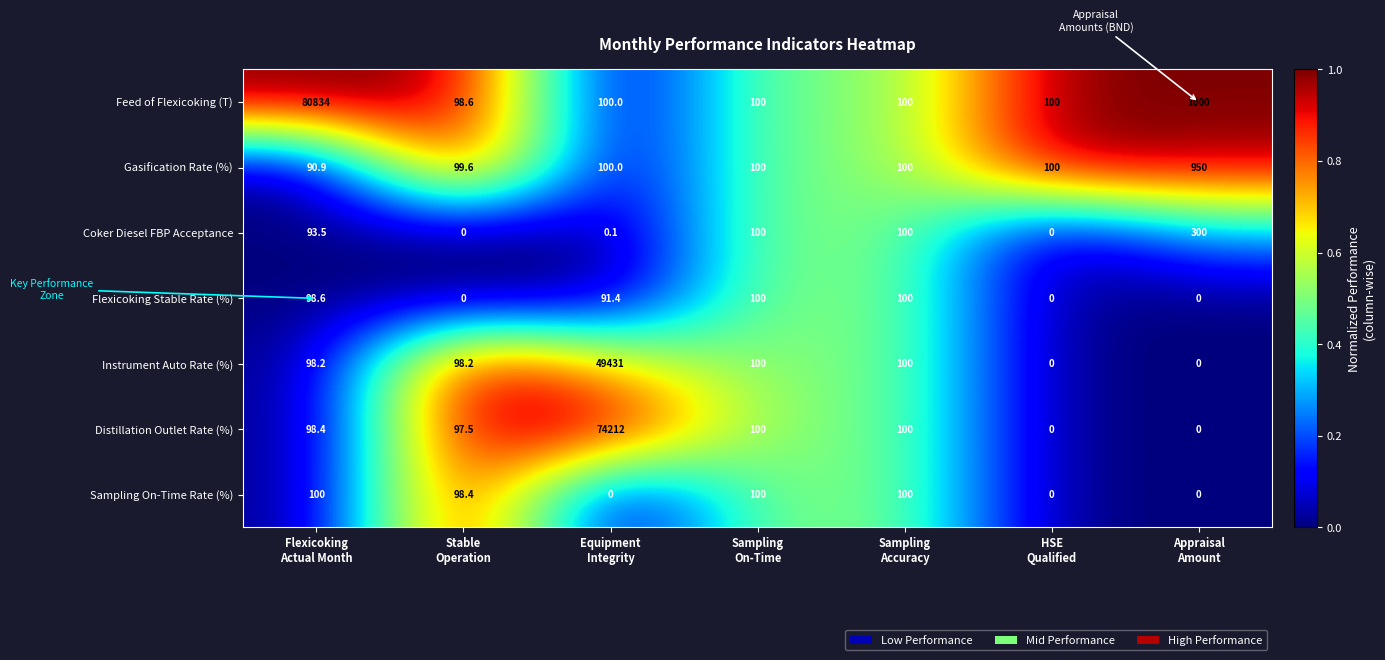

Which series has the widest spread of values?

Feed of Flexicoking (T)